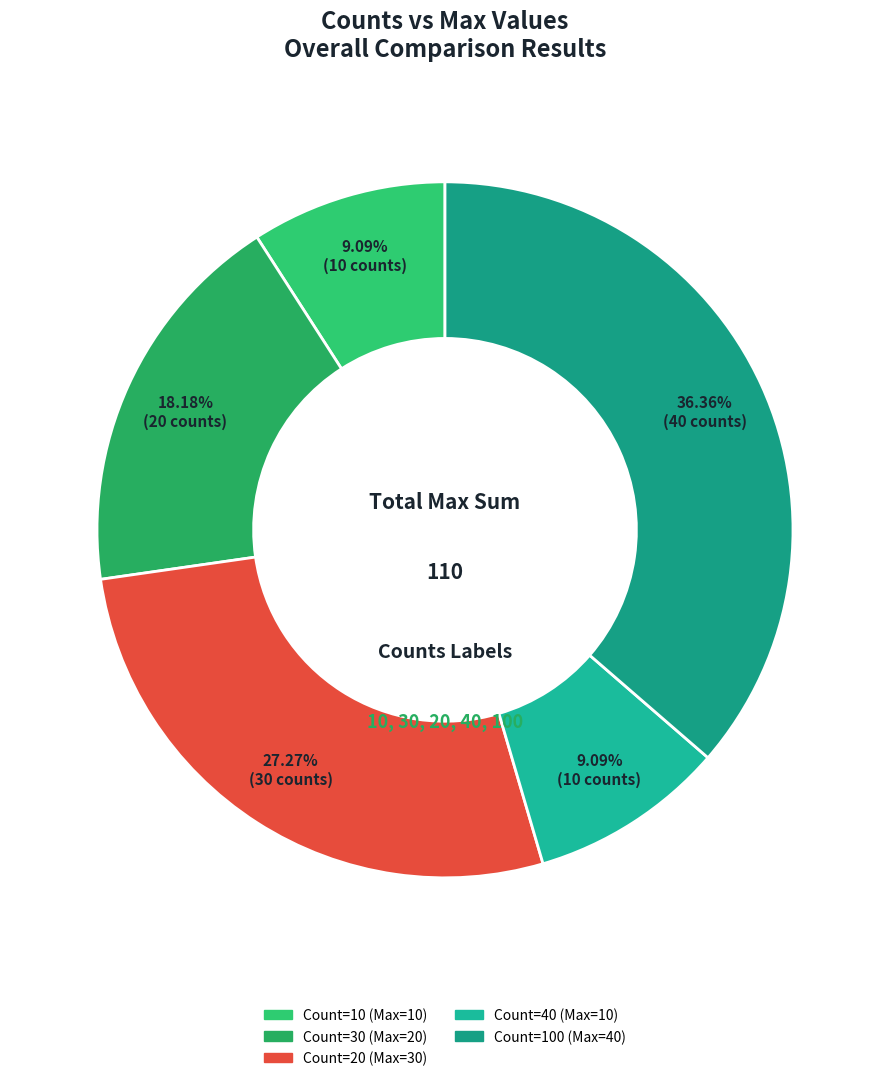

Is there a majority slice in this chart?

No